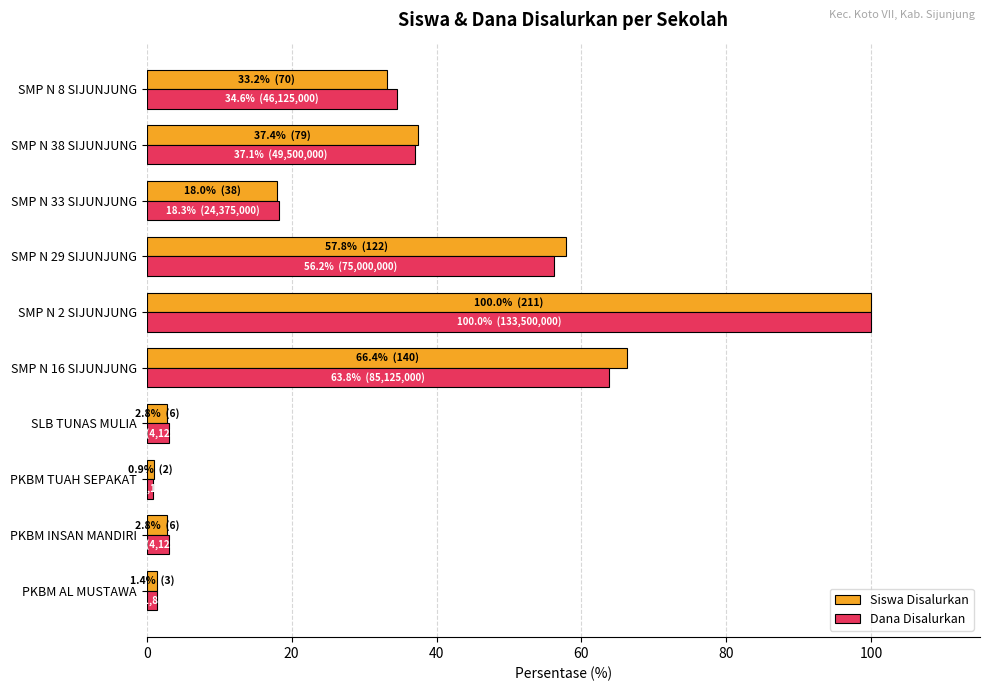

What is the maximum value shown in the chart?

100.0